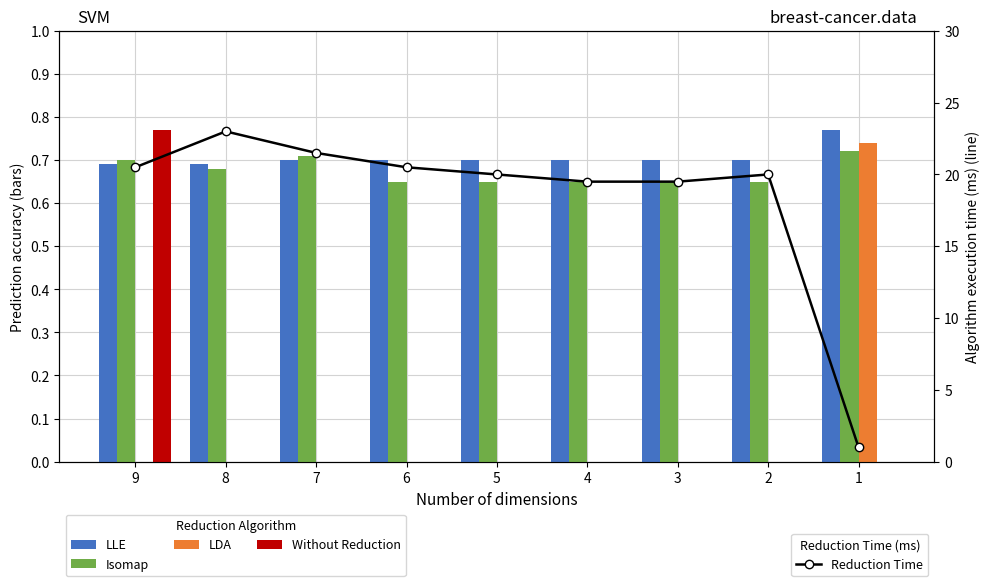

Is it true that LLE equals 0.7 at 8?

True